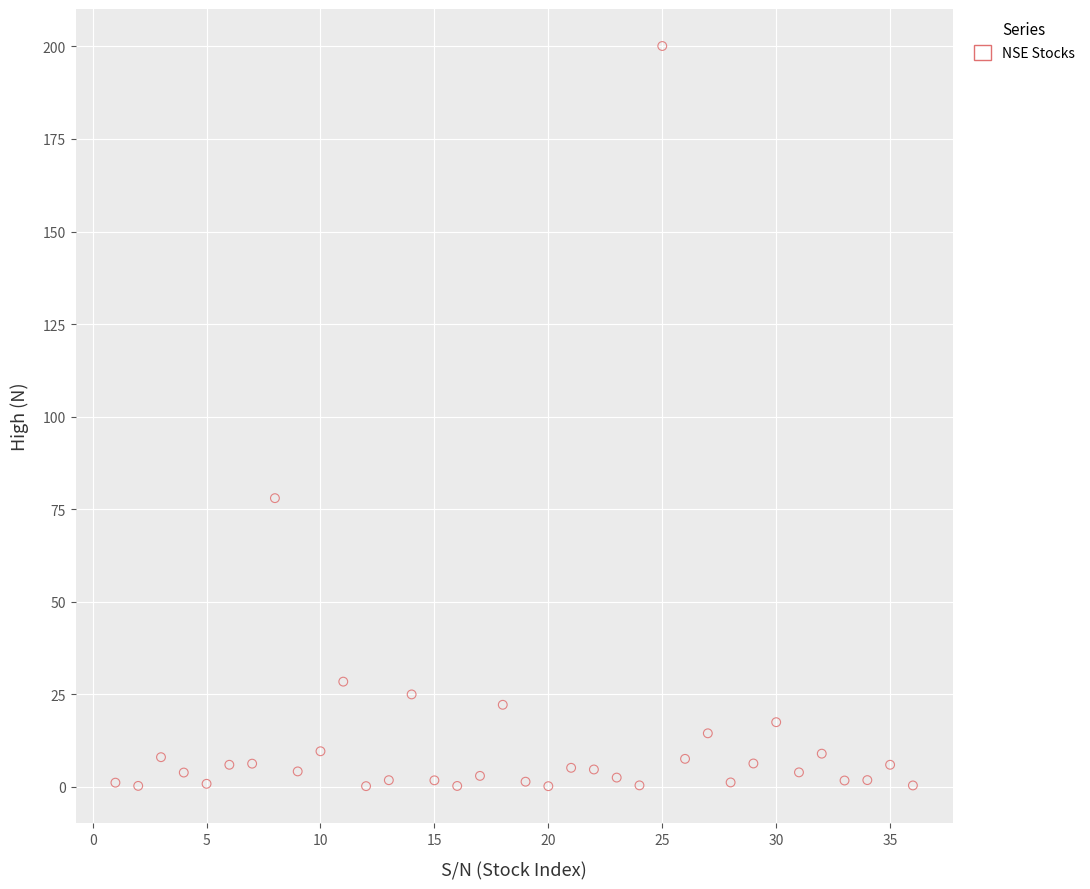

What Y value in the scatter plot is closest to 100?

78.0